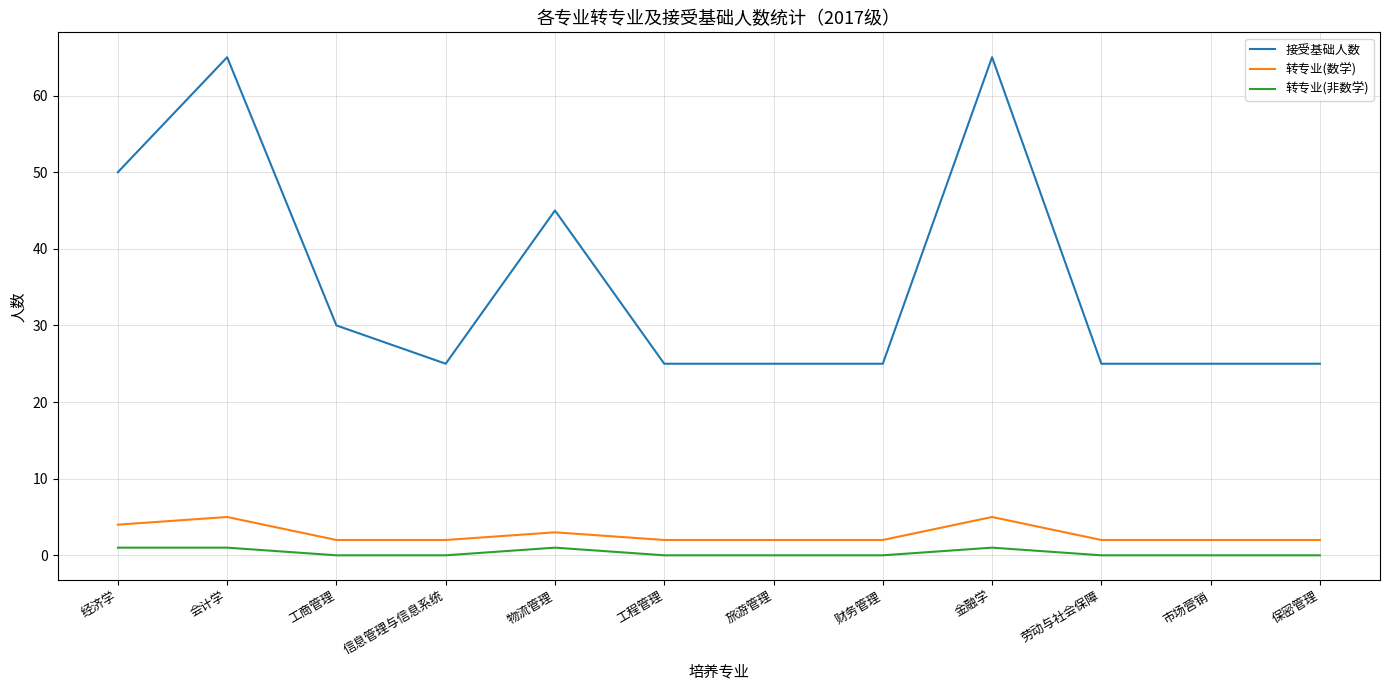

How many lines are shown in the chart?

3